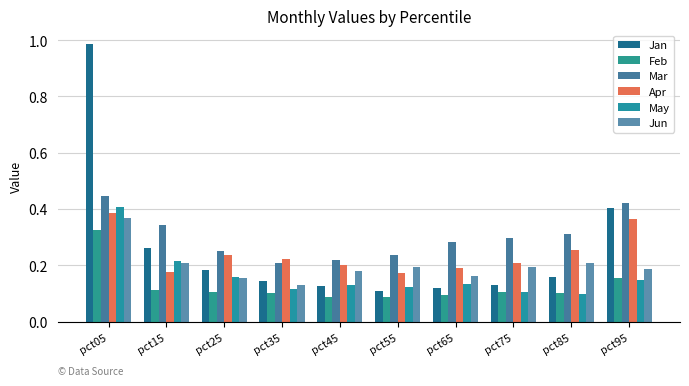

At which label does Feb reach its peak?

pct05